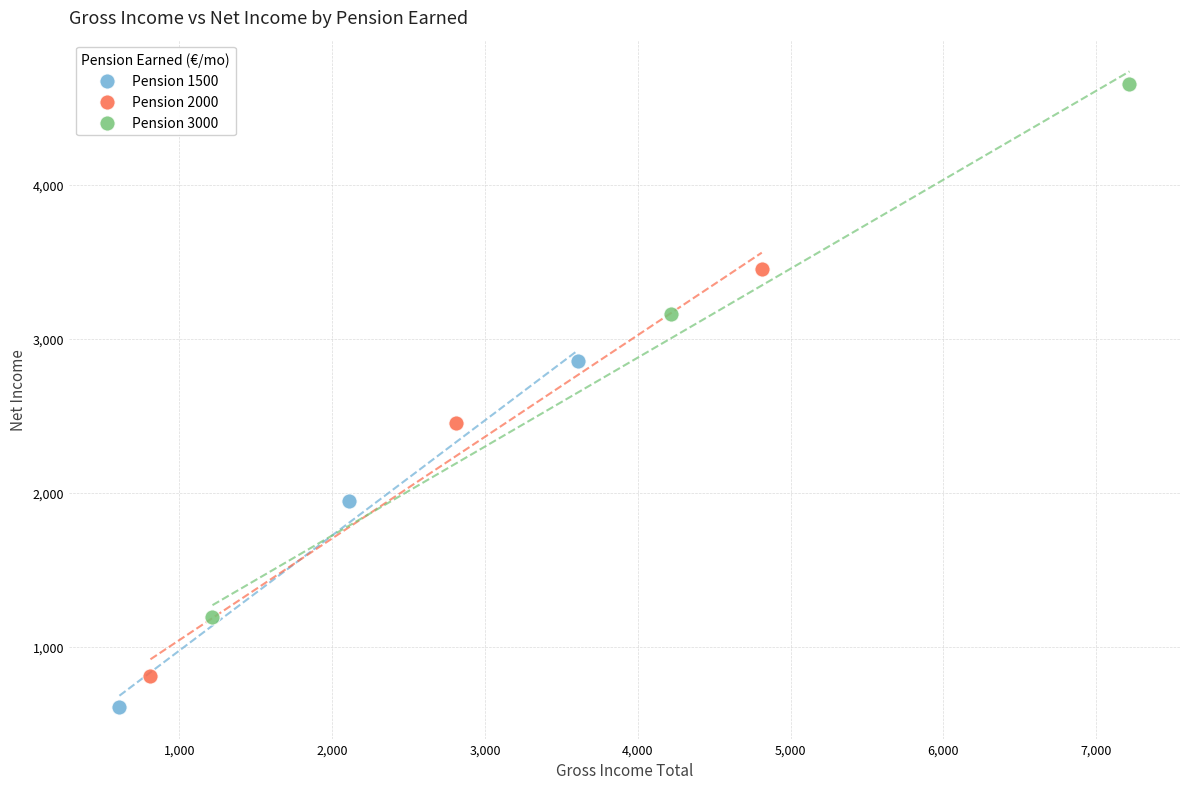

Which series contains the highest Y value?

Pension 3000